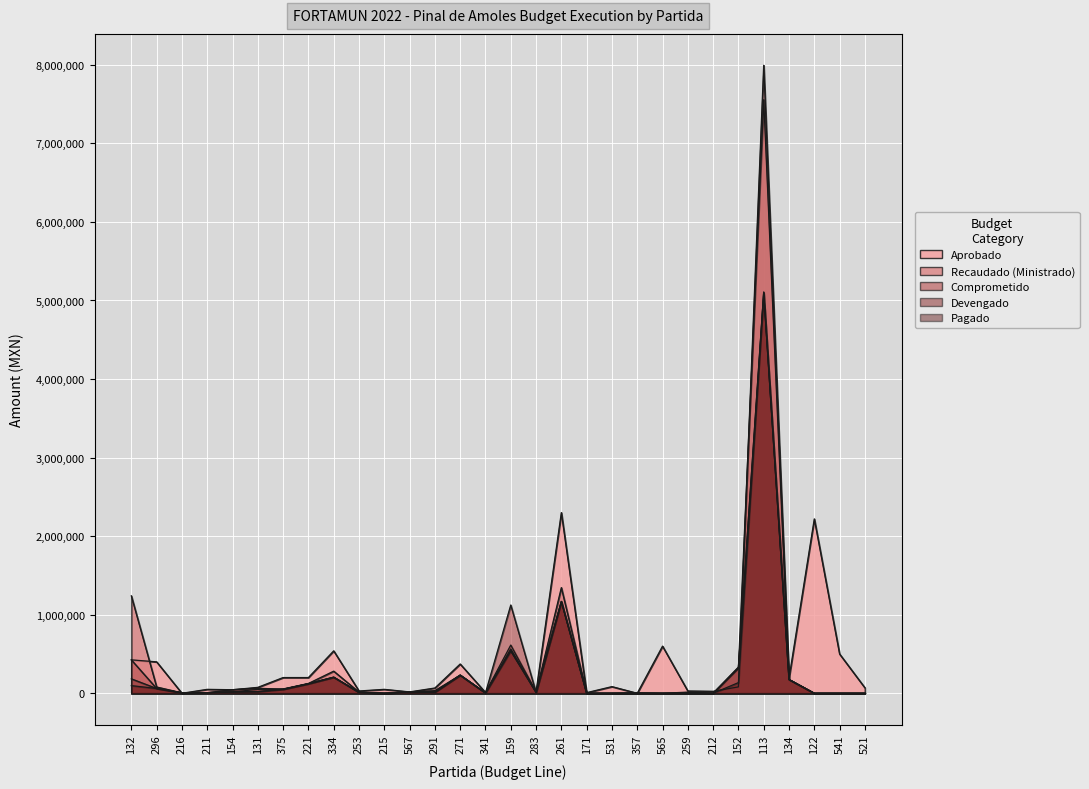

What is the total value across all series at 211?

81360.9